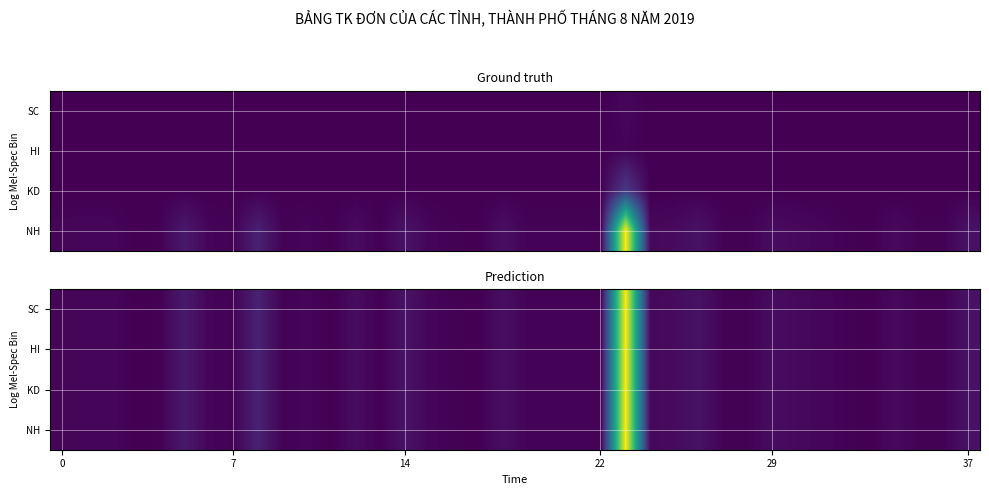

What is the maximum value shown in the chart?

1270